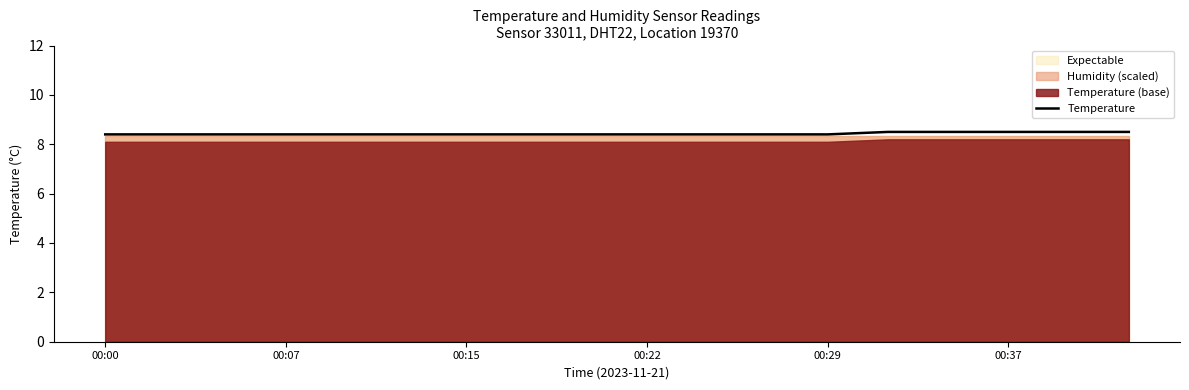

What position from the left is 8?

9